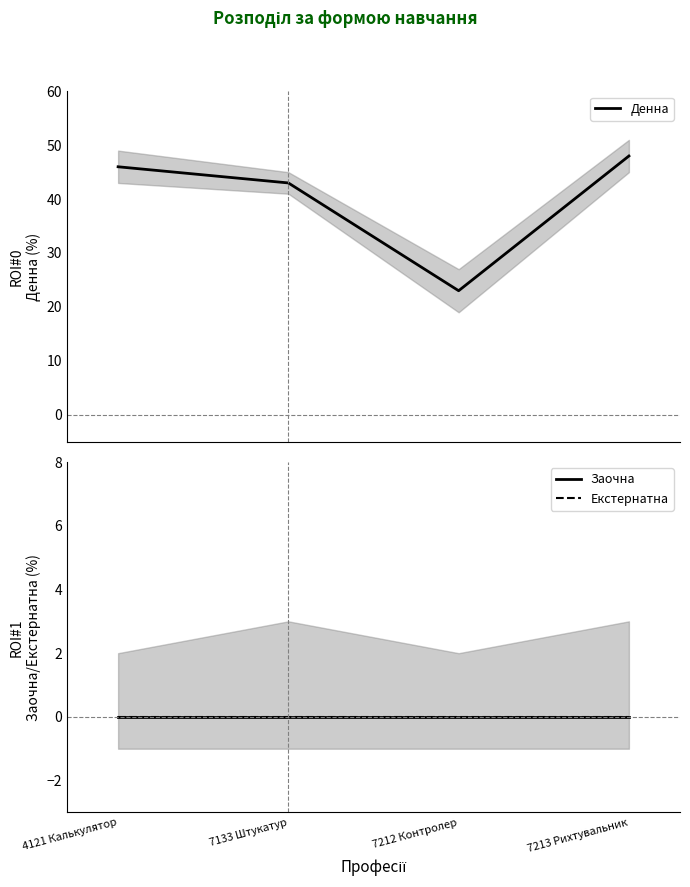

What is the difference between the highest and lowest values at 7213 Рихтувальник?

48